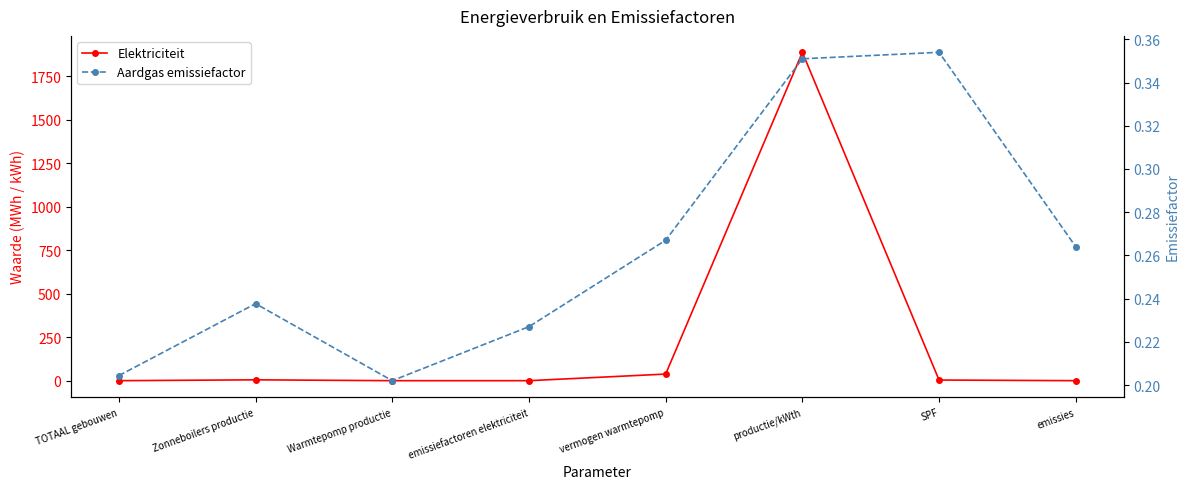

Rank the series by their maximum value, from lowest to highest.

Aardgas emissiefactor, Elektriciteit